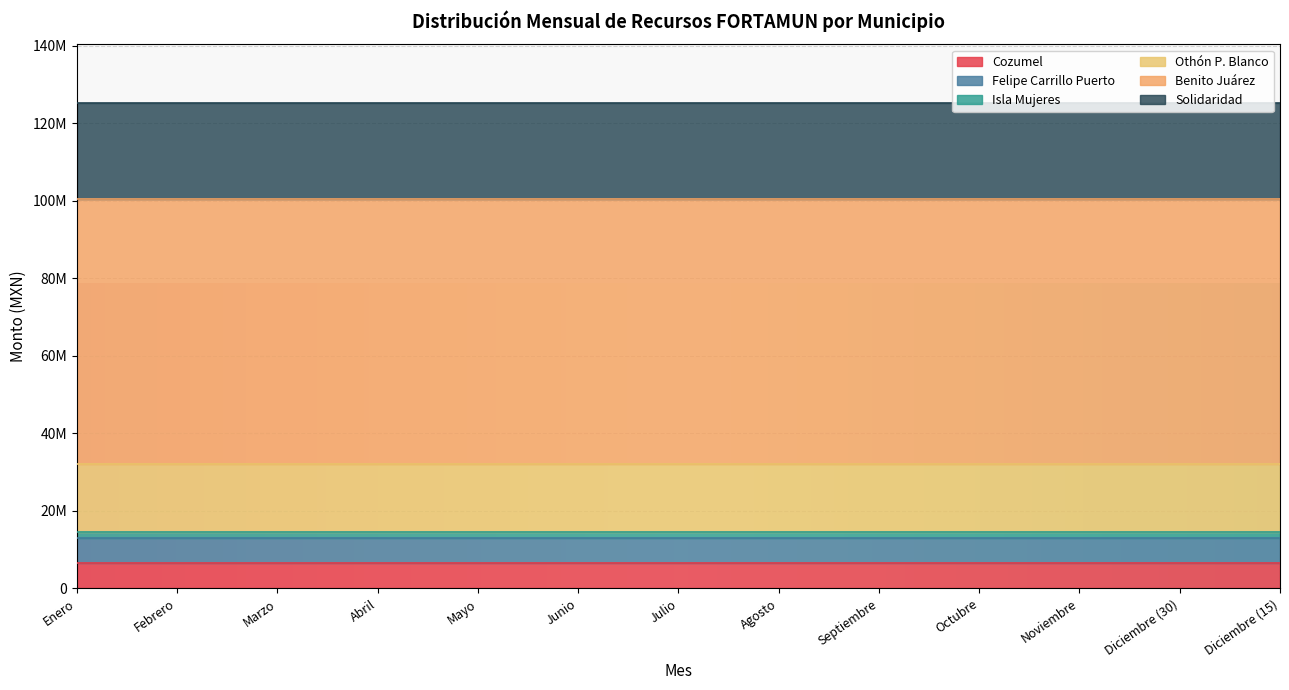

What is the difference between the highest and lowest values at Mayo?

118642032